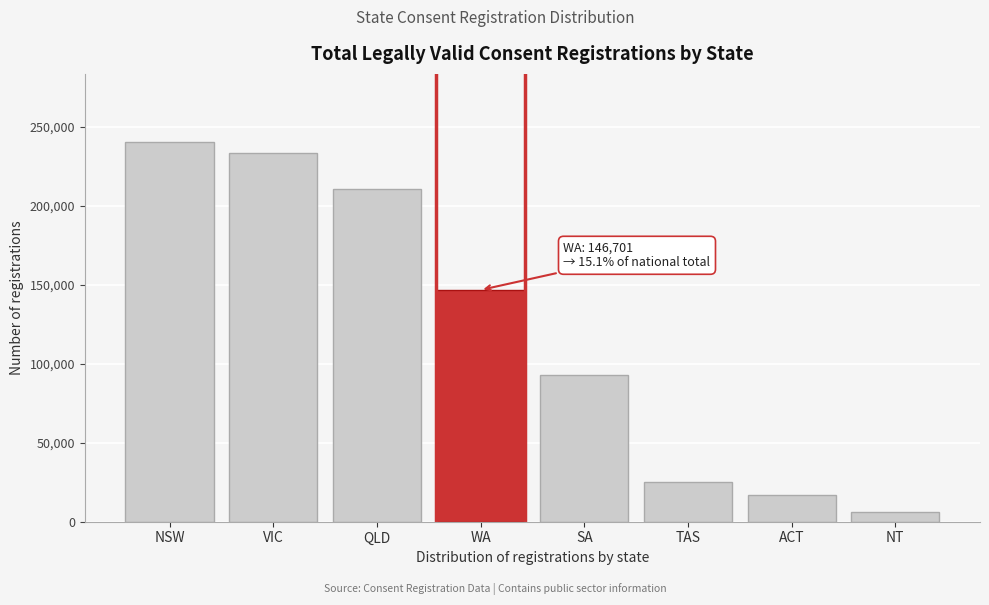

Reading left to right, what are all the values shown in this chart?

NSW=240251	VIC=233122	QLD=210764	WA=146701	SA=92993	TAS=24996	ACT=16931	NT=5929